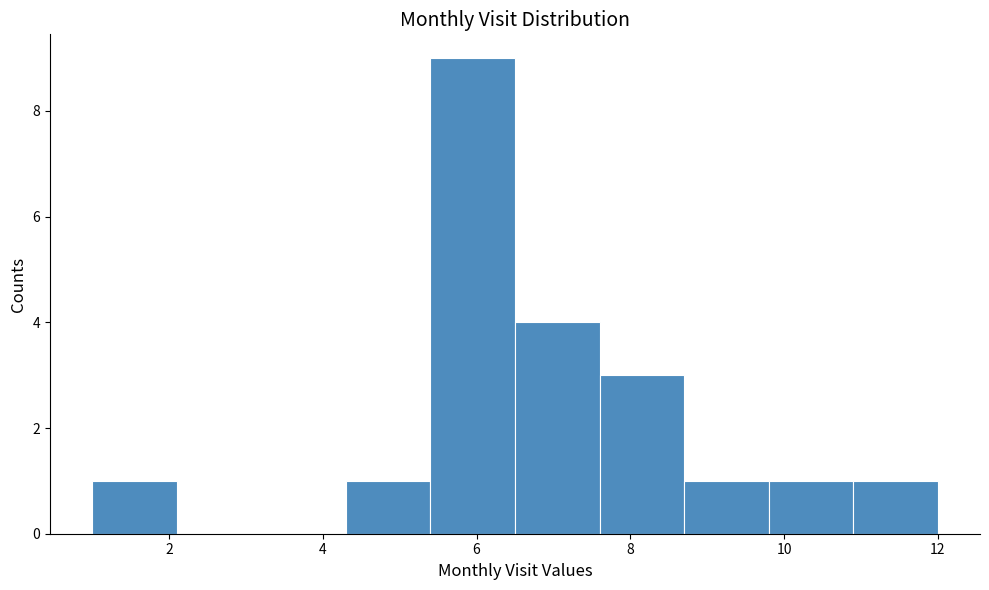

Reading left to right, transcribe this chart: for each bar, give the range it covers on the x-axis and its height. Neither the bar edges nor the heights are printed on the chart, so give them approximately, as read against the axes.

1.0 to 2.1: 1
2.1 to 3.2: 0
3.2 to 4.3: 0
4.3 to 5.4: 1
5.4 to 6.5: 9
6.5 to 7.6: 4
7.6 to 8.7: 3
8.7 to 9.8: 1
9.8 to 10.9: 1
10.9 to 12.0: 1